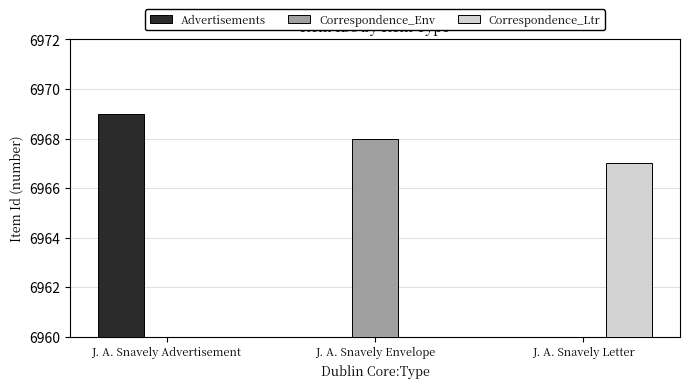

Does the chart contain stacked bars?

No